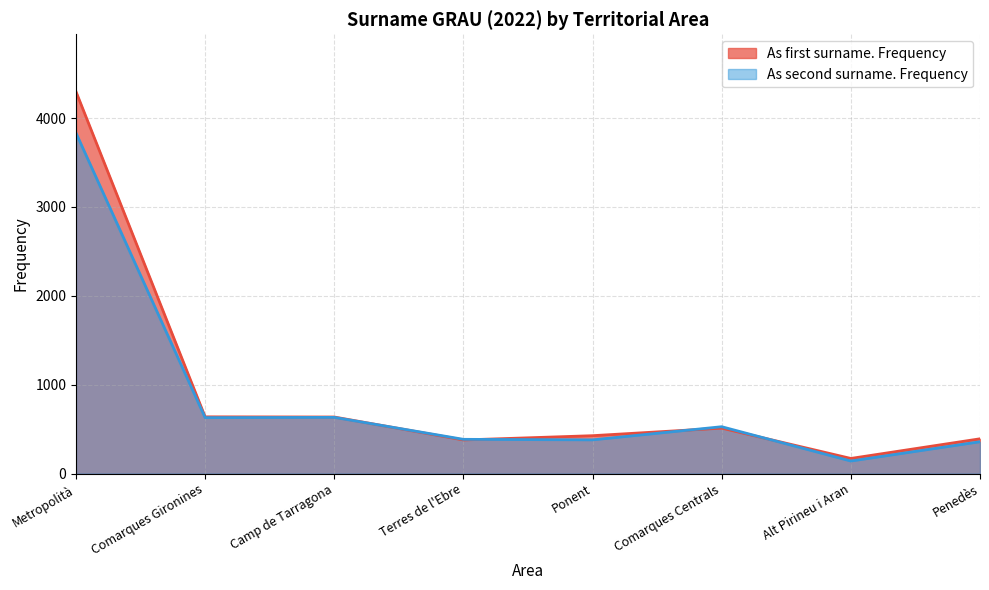

The As first surname. Frequency series shows 7265 at Metropolità. True or false?

False